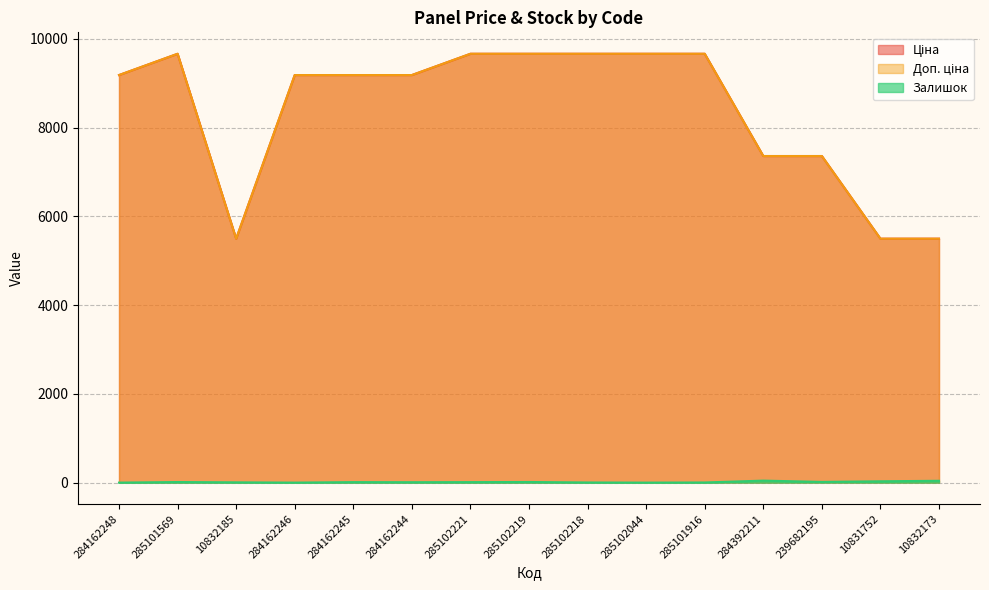

What is the total value across all series at 10832173?

11035.6